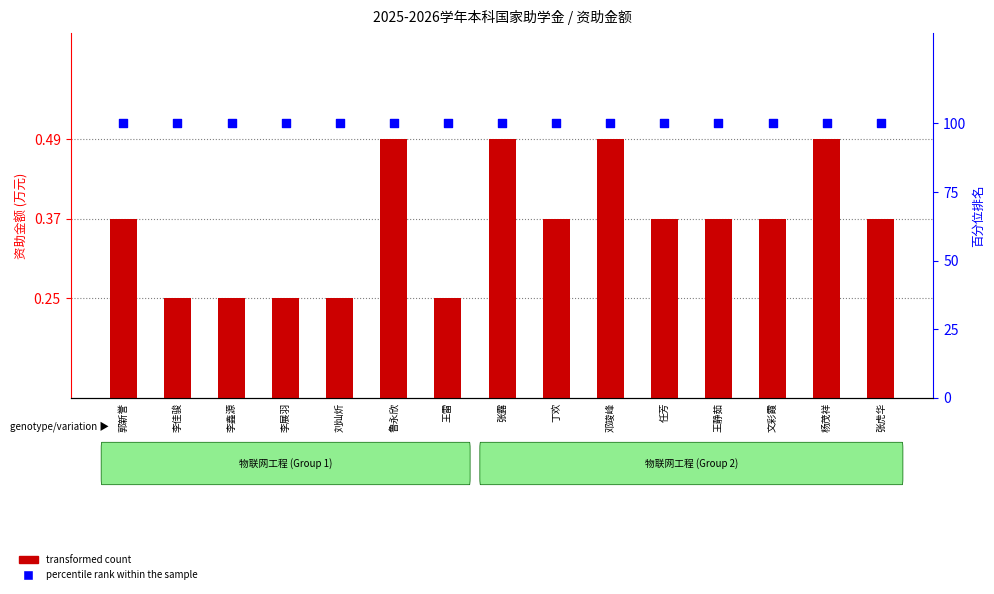

At which category is the sum across all series the highest?

鲁永欣